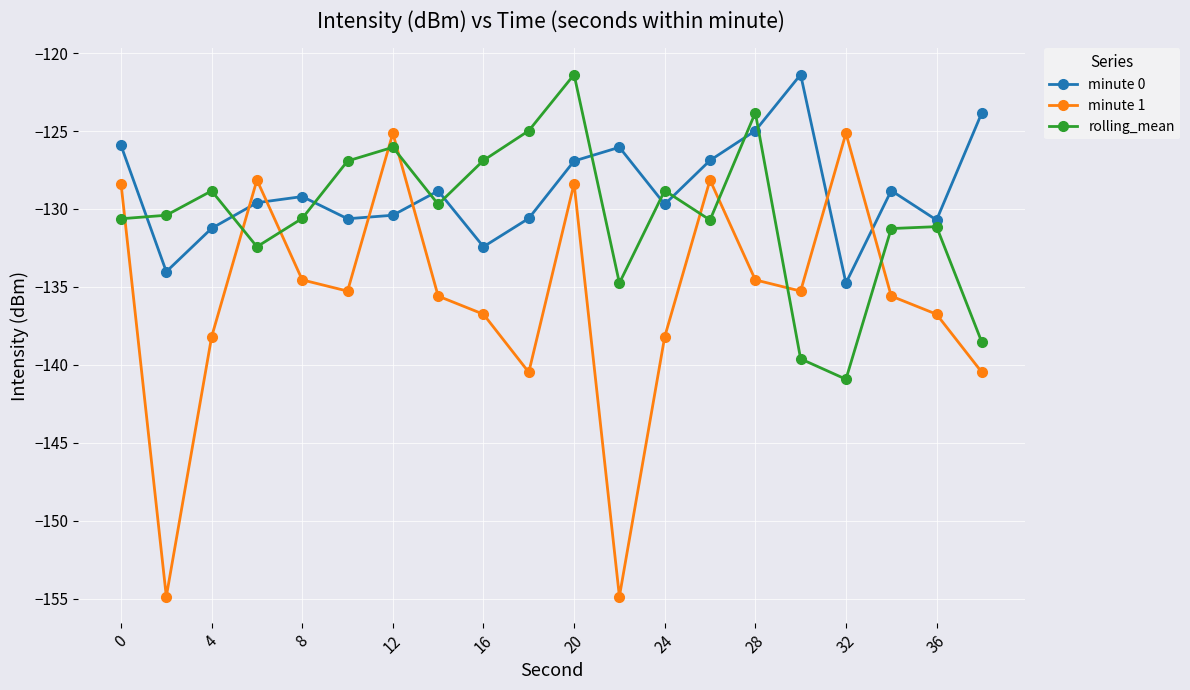

What is the value of the minute 0 point at the 2nd from the left?

-134.0